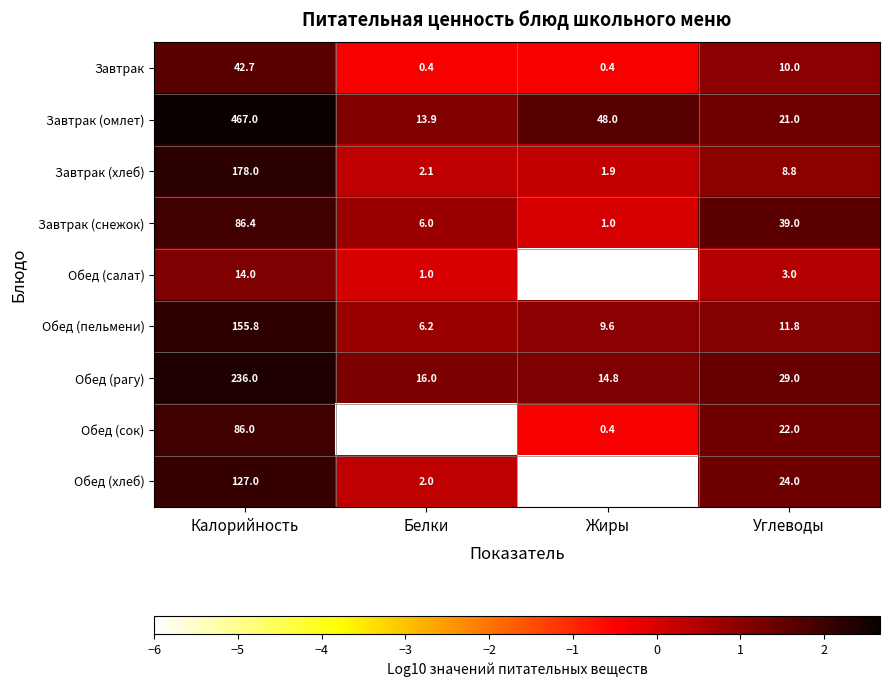

What is the spread (max minus min) of values at Углеводы?

36.0